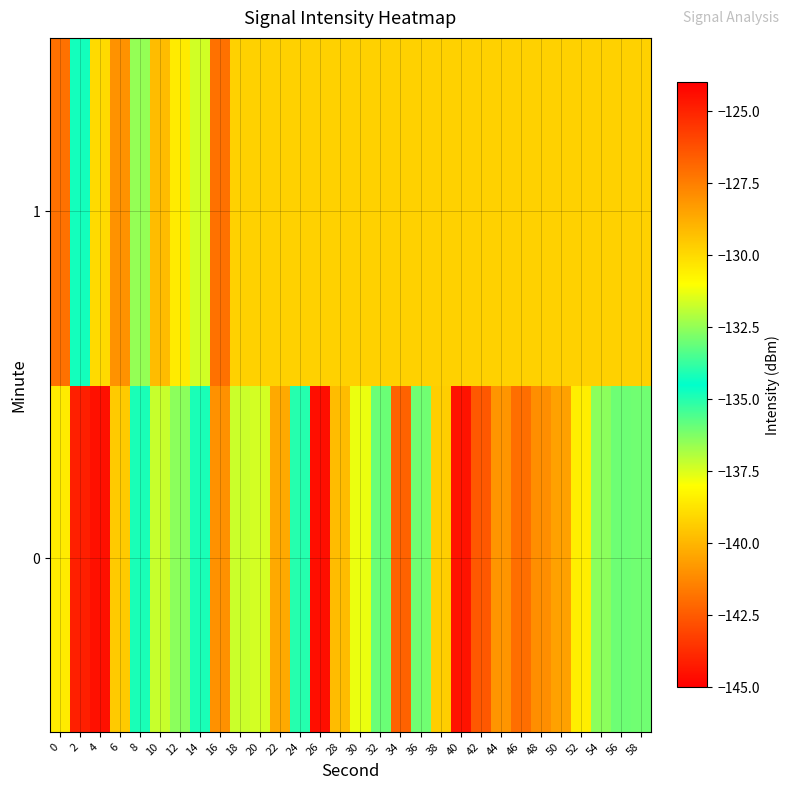

Reading left to right, transcribe all the data shown in this chart.

0: 0=-130.5	2=-124.9	4=-124.5	6=-129.6	8=-134.8	10=-131.8	12=-132.6	14=-134.1	16=-128.0	18=-131.7	20=-131.6	22=-128.7	24=-135.0	26=-124.4	28=-129.2	30=-131.3	32=-133.0	34=-126.7	36=-136.0	38=-139.3	40=-144.4	42=-126.4	44=-128.1	46=-127.1	48=-127.9	50=-128.5	52=-130.5	54=-136.4	56=-133.0	58=-133.0
1: 0=-127.2	2=-134.2	4=-130.0	6=-128.0	8=-136.5	10=-139.8	12=-138.5	14=-131.7	16=-127.2	18=-129.8	20=-129.8	22=-129.8	24=-129.8	26=-129.8	28=-129.8	30=-129.8	32=-129.8	34=-129.8	36=-129.8	38=-129.8	40=-129.8	42=-129.8	44=-129.8	46=-129.8	48=-129.8	50=-129.8	52=-129.8	54=-129.8	56=-129.8	58=-129.8